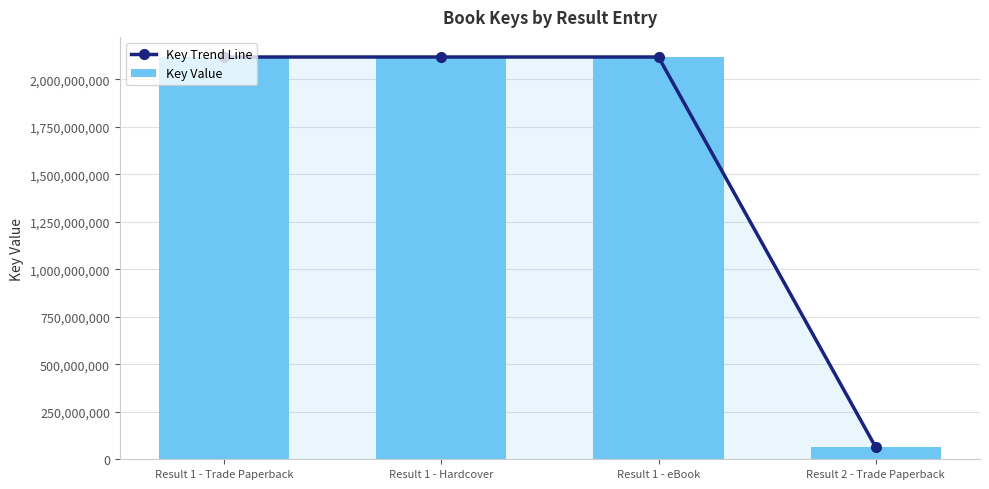

What is the value of the Key Value bar at the 3rd from the left?

2117571791